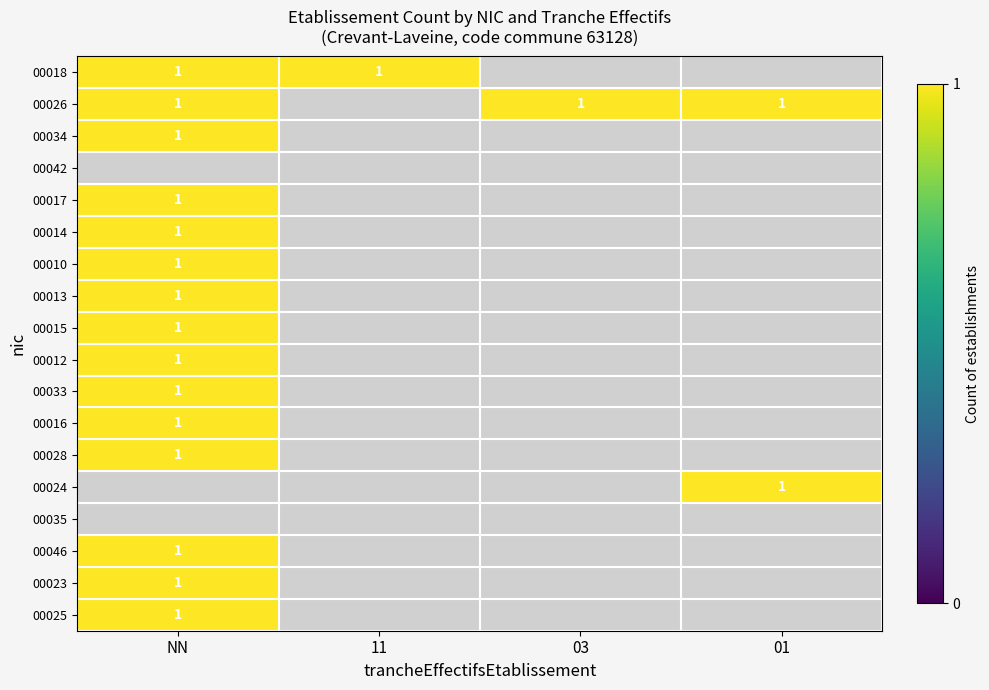

What is the difference between the maximum and minimum values in the 00016 series?

1